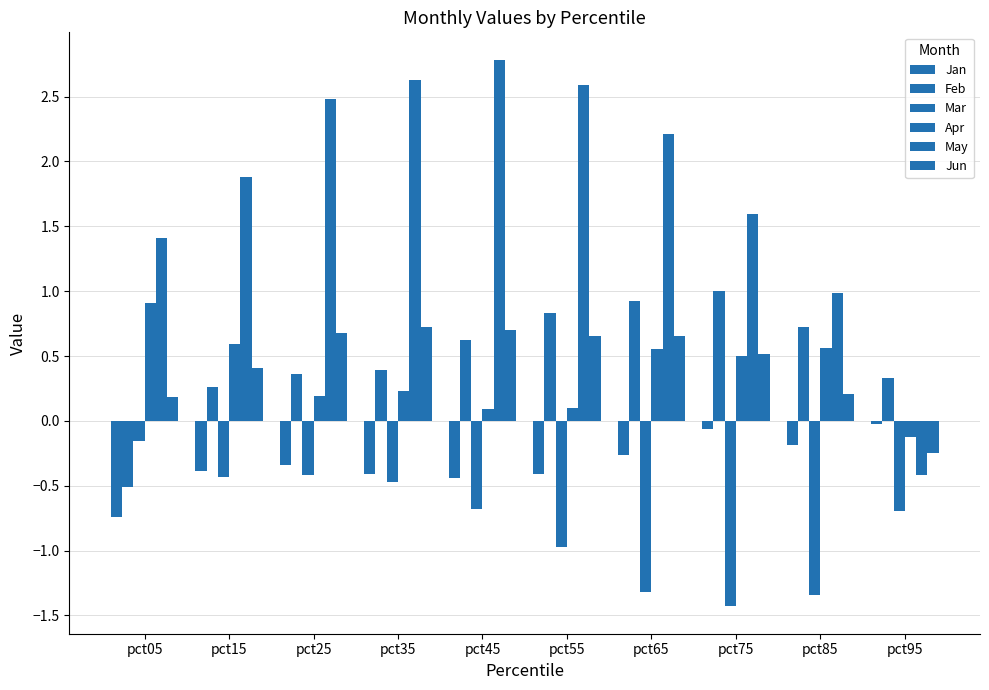

How many distinct data groups are displayed?

6